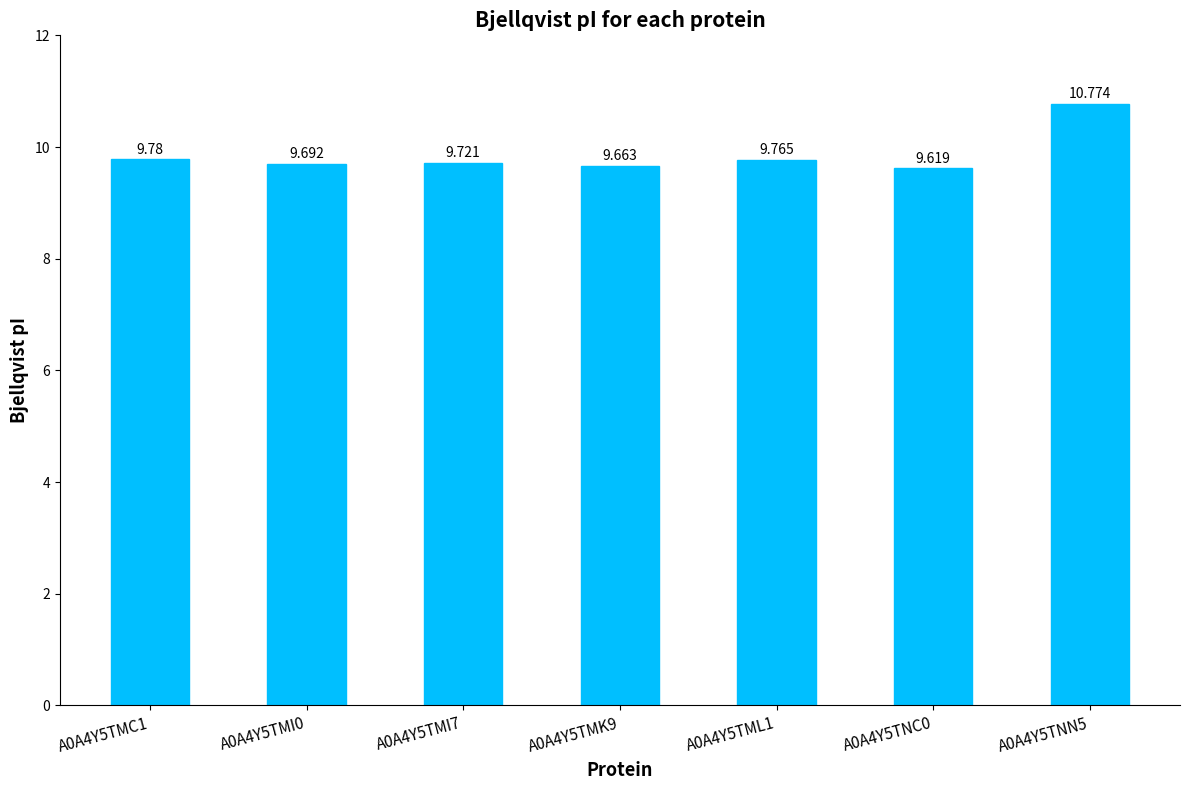

Rank the categories by value from lowest to highest.

A0A4Y5TNC0, A0A4Y5TMK9, A0A4Y5TMI0, A0A4Y5TMI7, A0A4Y5TML1, A0A4Y5TMC1, A0A4Y5TNN5